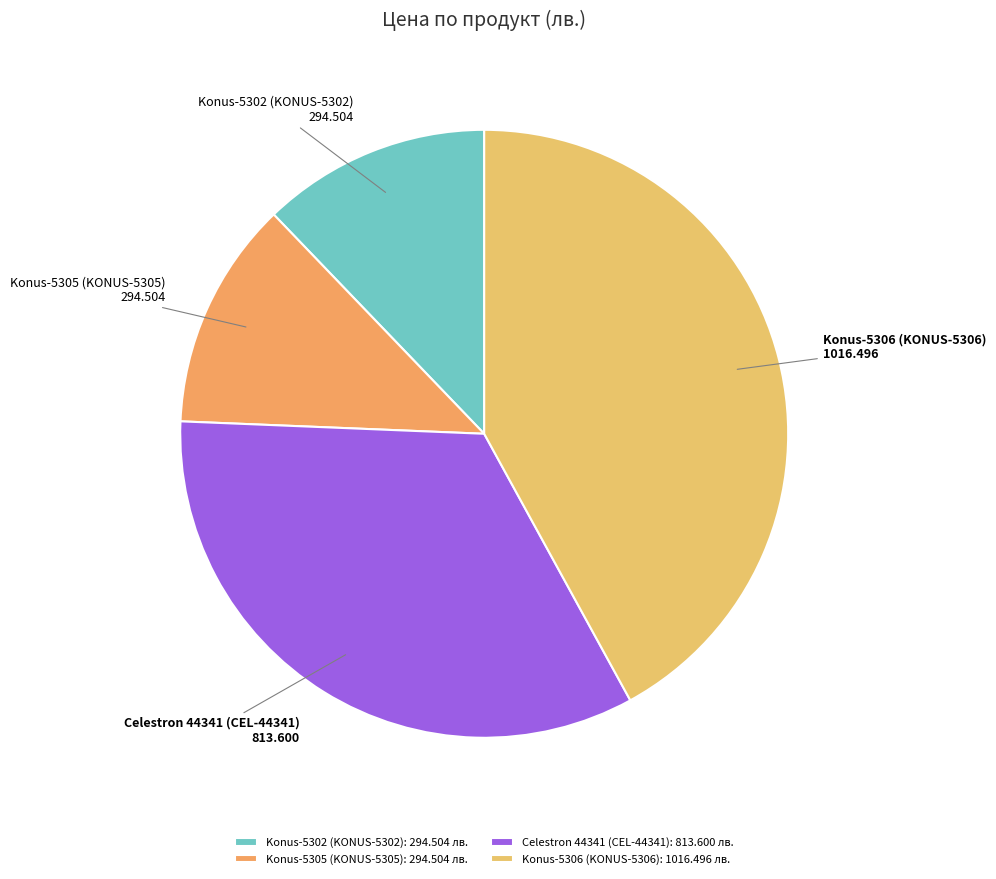

The Konus-5305 (KONUS-5305) slice represents 18% of the pie. True or false?

False